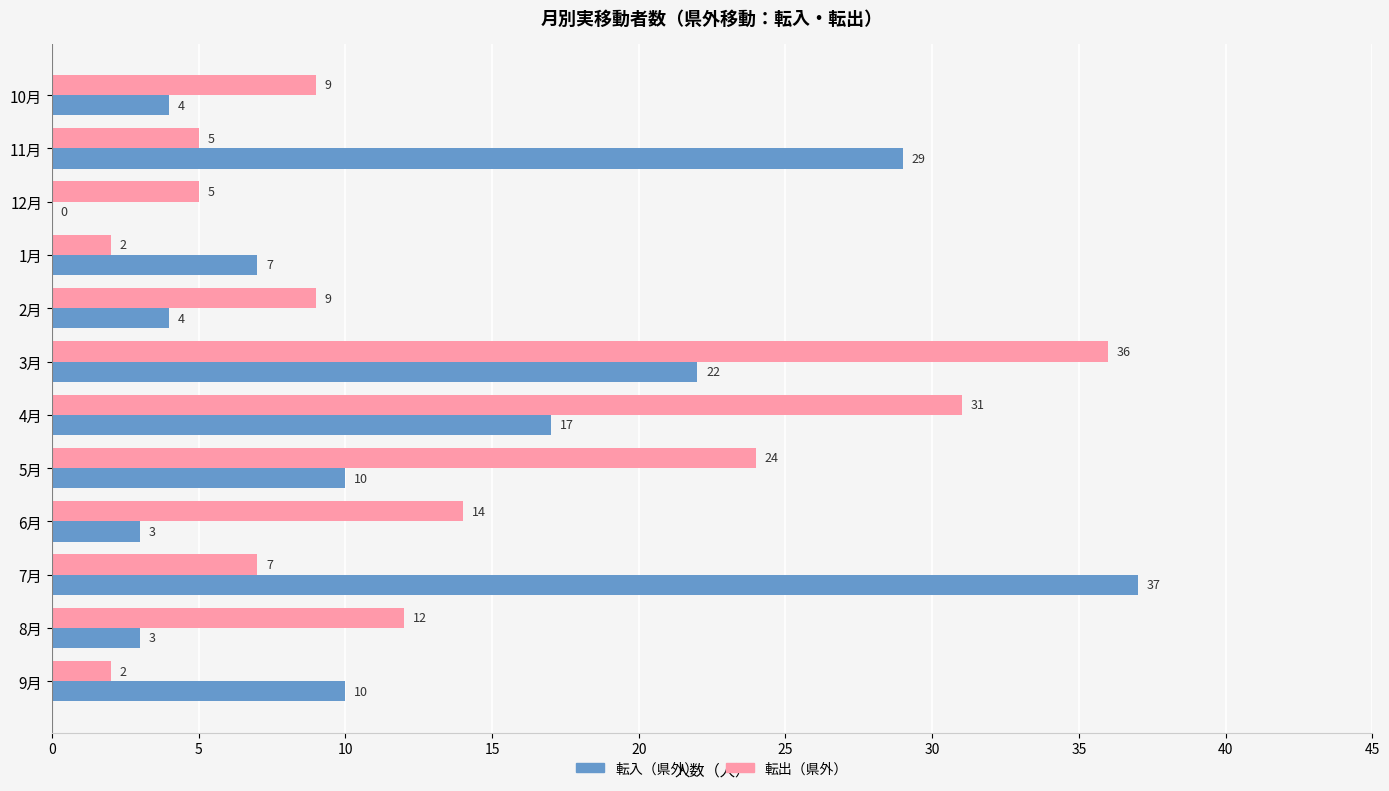

What is the maximum value shown in the chart?

37